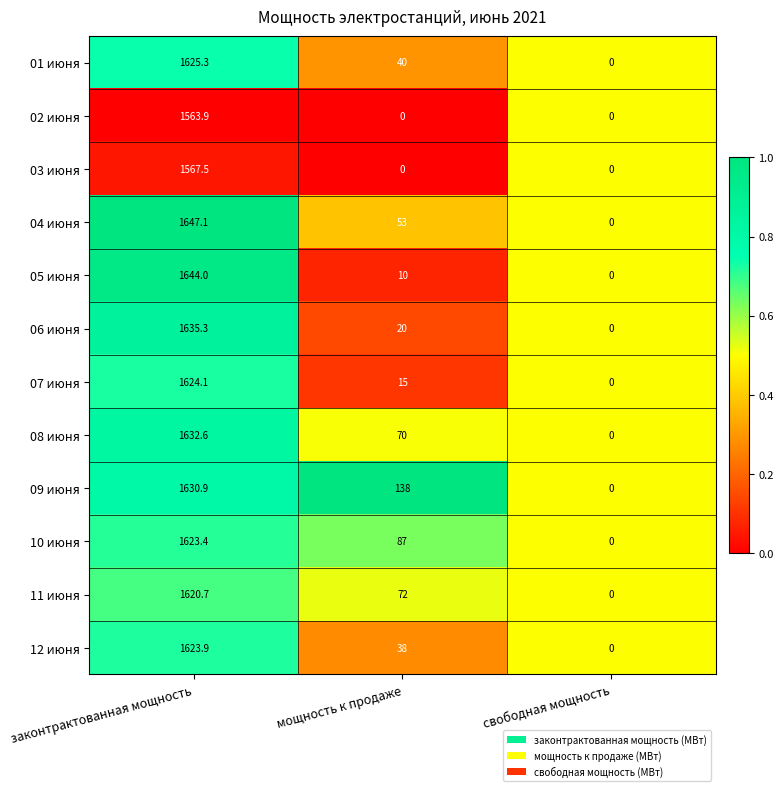

Which category has the lowest value in the 05 июня series?

свободная мощность